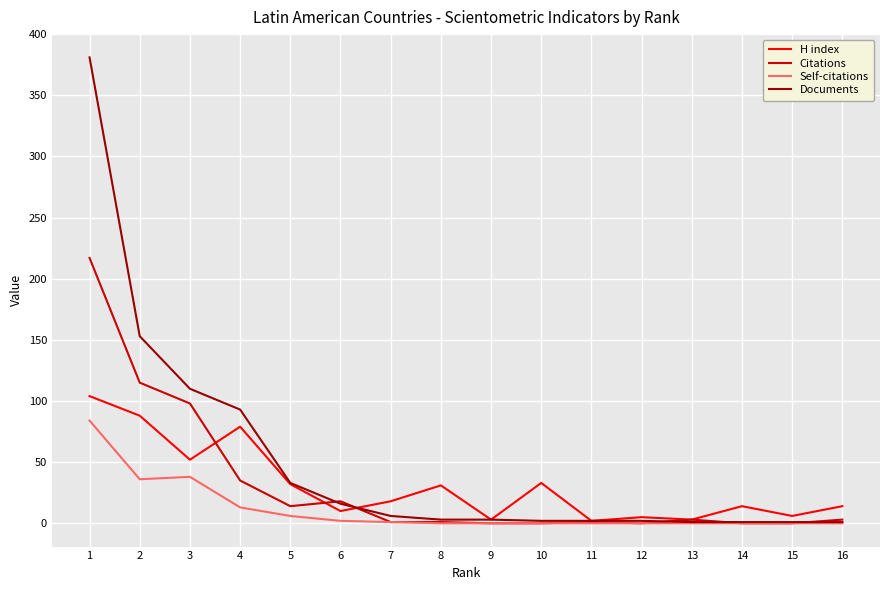

At 2, list the series in order from largest to smallest.

Documents, Citations, H index, Self-citations